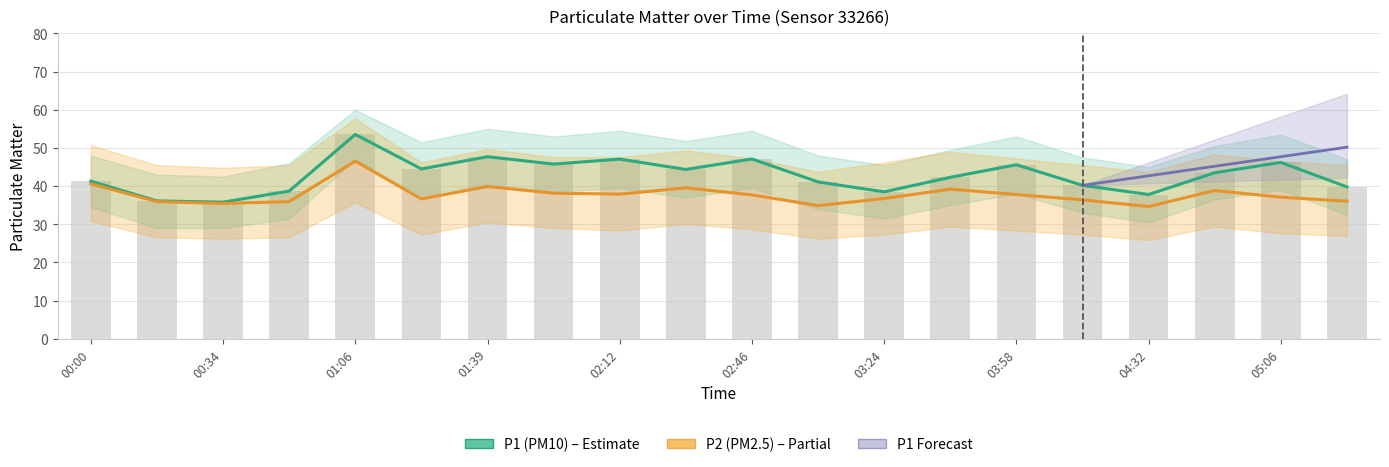

List the labels in order of P2 value, smallest first.

04:32, 03:07, 00:34, 00:17, 00:50, 05:23, 04:15, 01:22, 03:24, 05:06, 02:46, 03:58, 02:12, 01:56, 04:49, 03:41, 02:29, 01:39, 00:00, 01:06